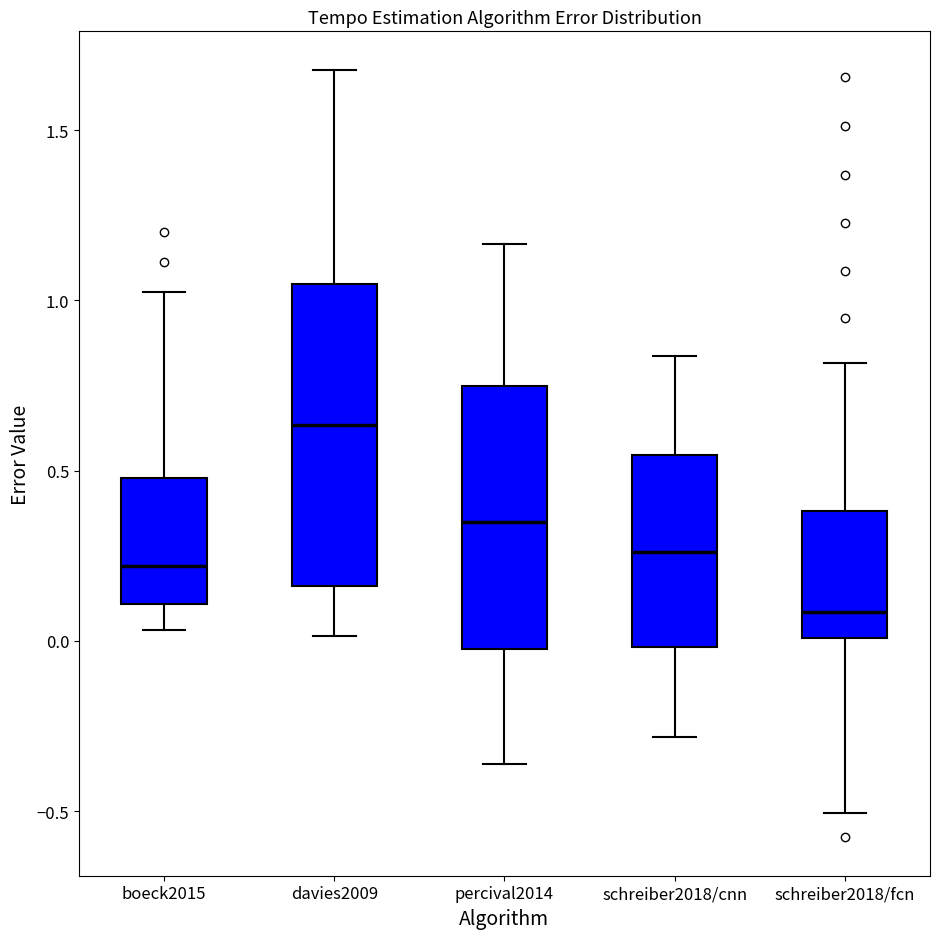

Reading left to right, read every box against the y-axis: the position of its median line, the range the box covers, and the ends of its whiskers. The values are not printed on the chart, so give them approximately, as read against the axis.

boeck2015: median 0.20, box 0.10 to 0.50, whiskers 0.05 to 1.05
davies2009: median 0.65, box 0.15 to 1.05, whiskers 0.00 to 1.70
percival2014: median 0.35, box 0.00 to 0.75, whiskers -0.35 to 1.15
schreiber2018/cnn: median 0.25, box 0.00 to 0.55, whiskers -0.30 to 0.85
schreiber2018/fcn: median 0.10, box 0.00 to 0.40, whiskers -0.50 to 0.80